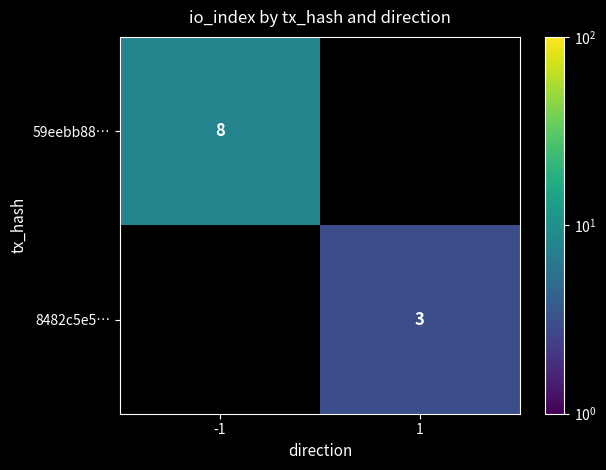

Is it true that 8482c5e5… equals 2 at 1?

False